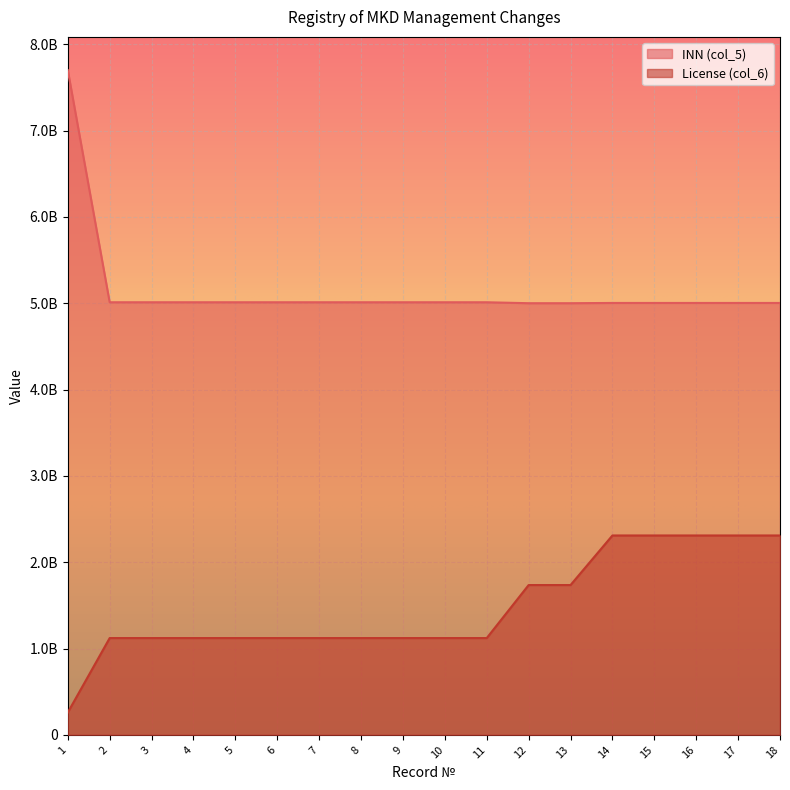

Rank the series by their average value, from lowest to highest.

License (col_6), INN (col_5)